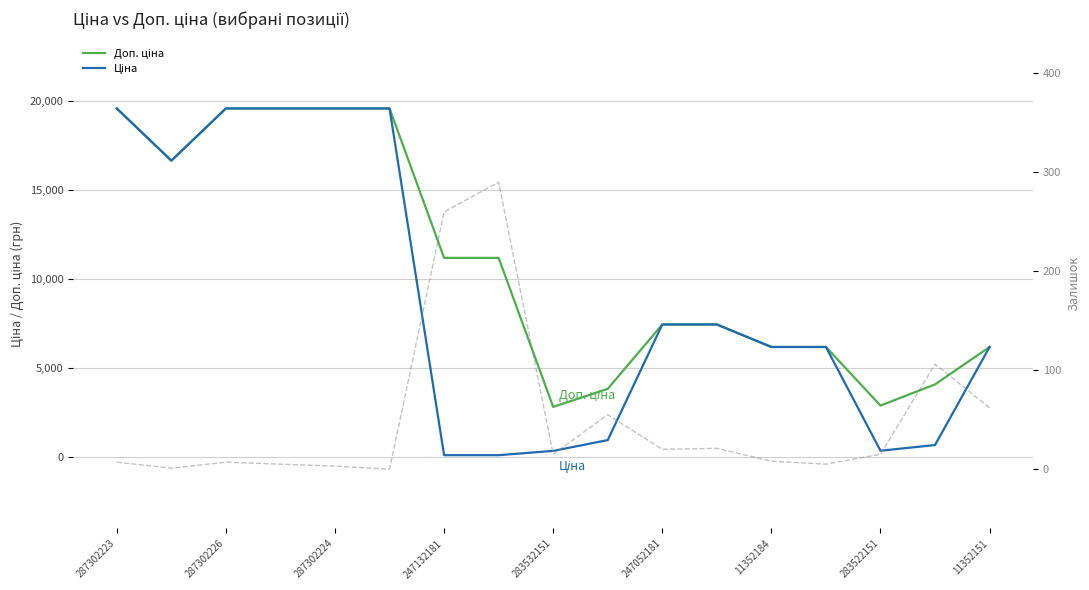

What is the value of the Ціна point at the 17th from the left?

6182.6